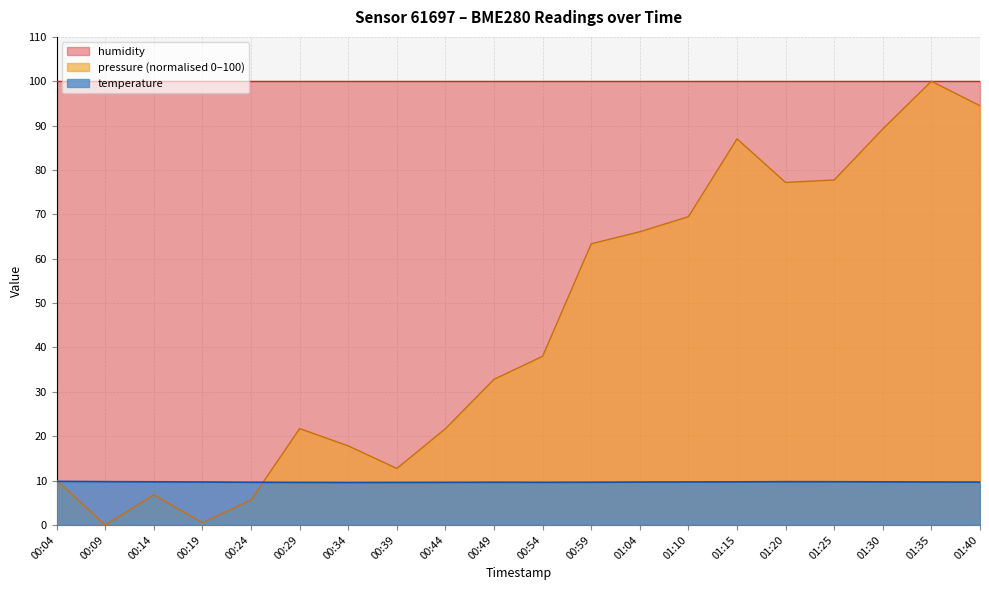

How many interior local valleys does the temperature series have?

2